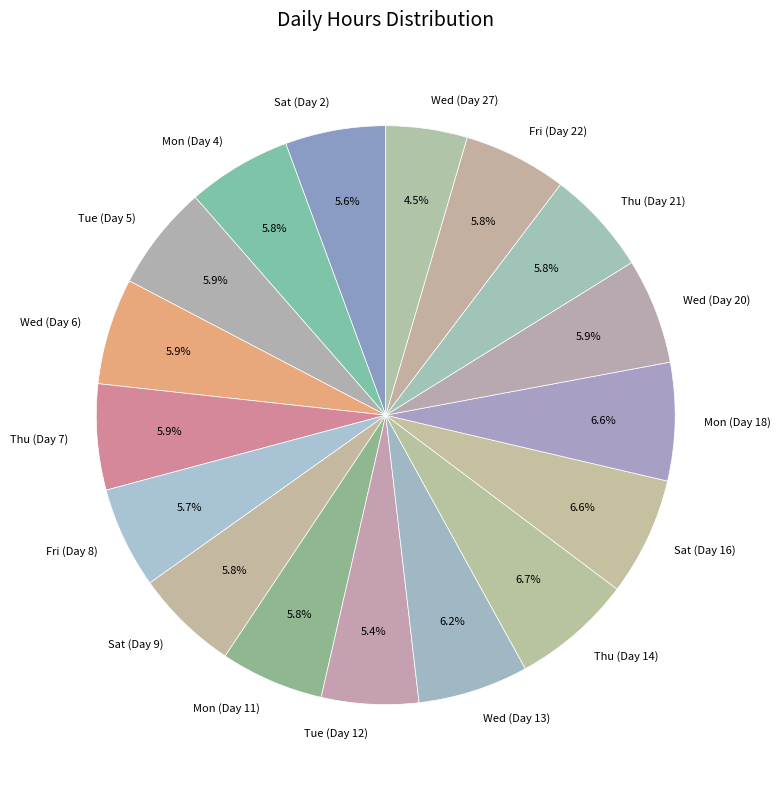

What percentage do Mon (Day 18) and Wed (Day 27) together represent?

11.1%